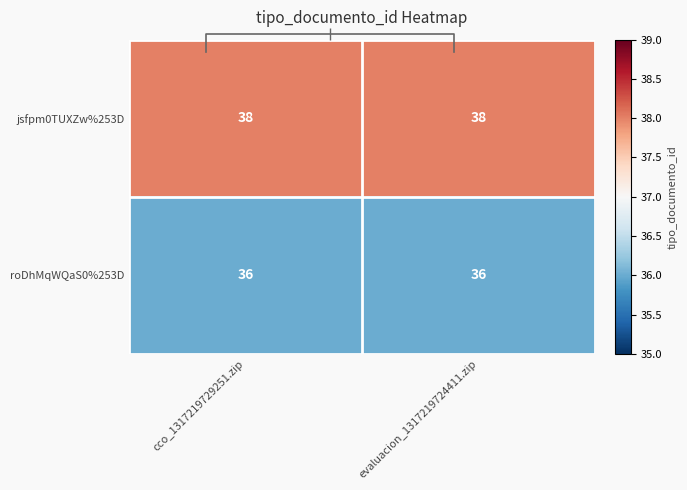

Which category has the lowest value in the jsfpm0TUXZw%253D series?

cco_1317219729251.zip